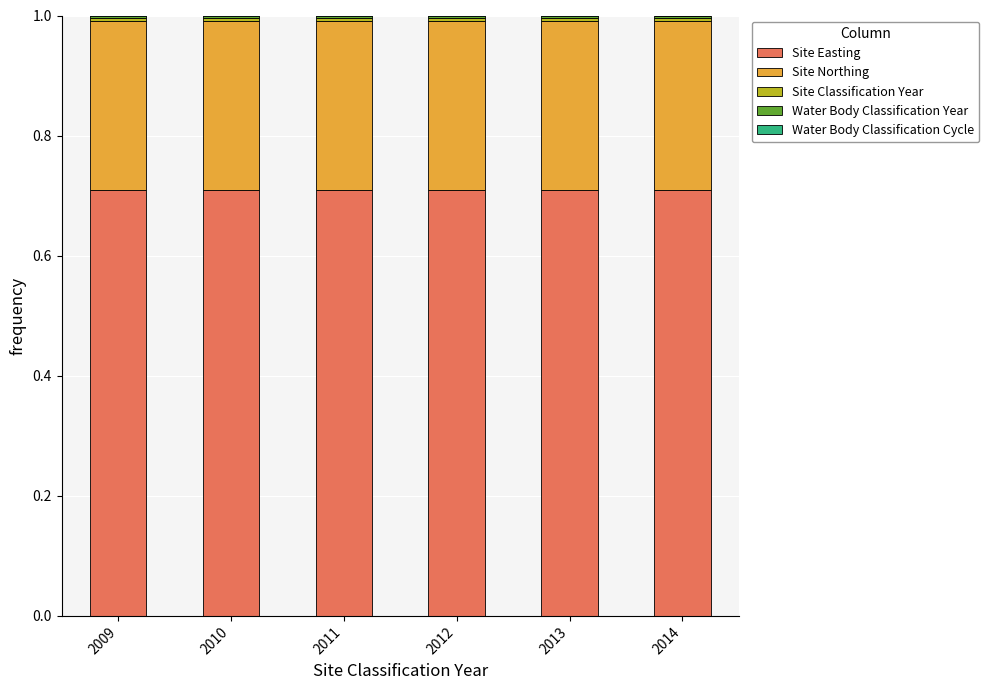

What is the maximum value for Site Easting?

0.7